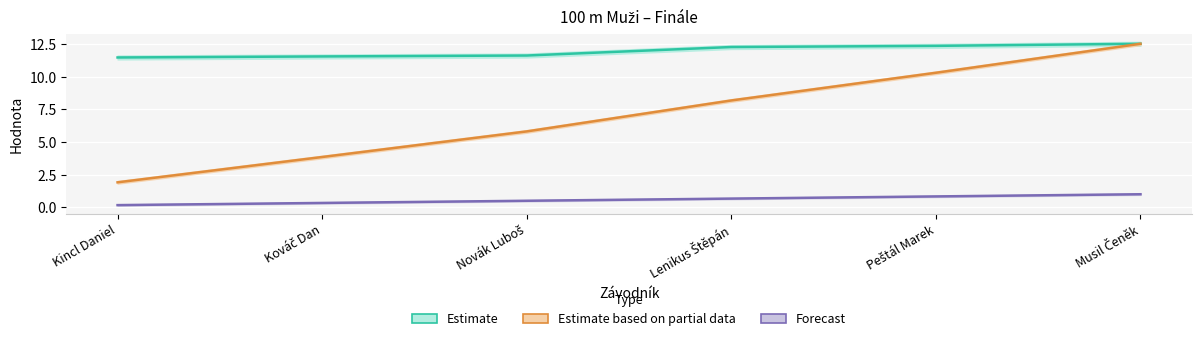

Is it true that Estimate based on partial data equals 2.3 at Peštál Marek?

False